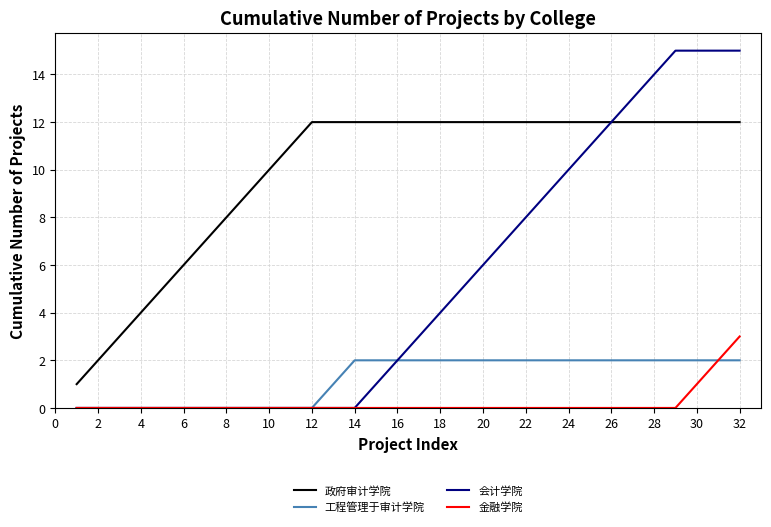

True or false: 政府审计学院 and 金融学院 intersect in this chart.

False